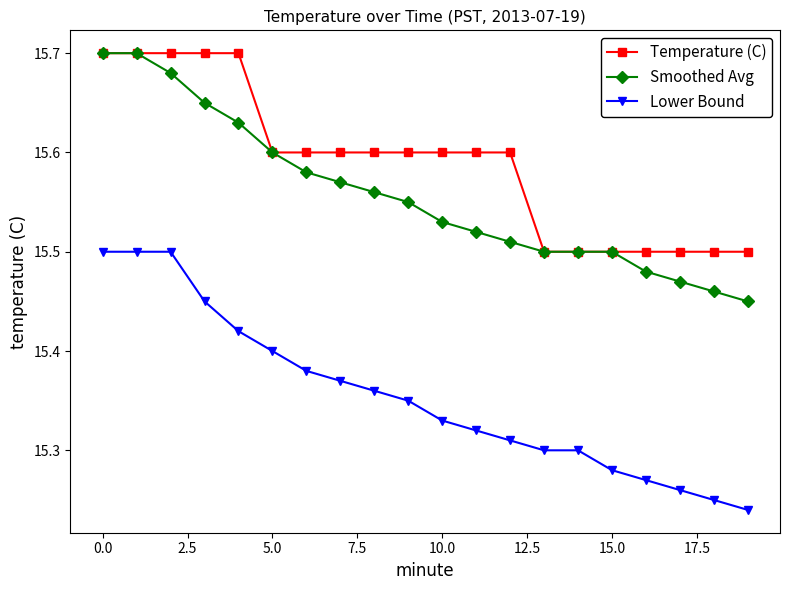

True or false: Lower Bound and Smoothed Avg cross at least once.

False